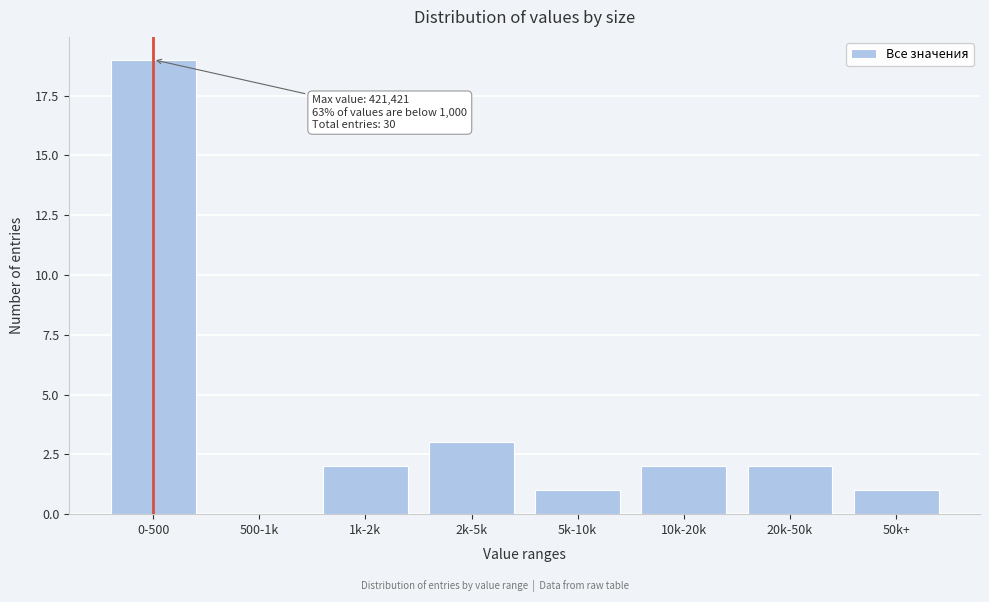

At which label is the value closest to 9?

2k-5k